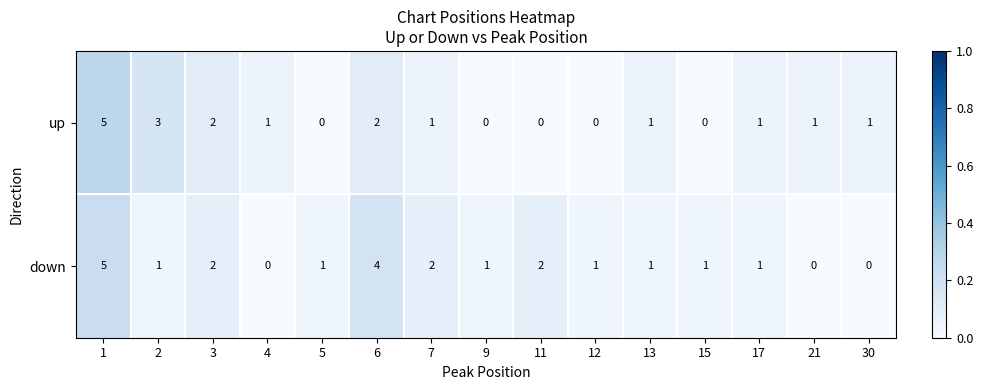

Rank the series by their average value, from highest to lowest.

down, up